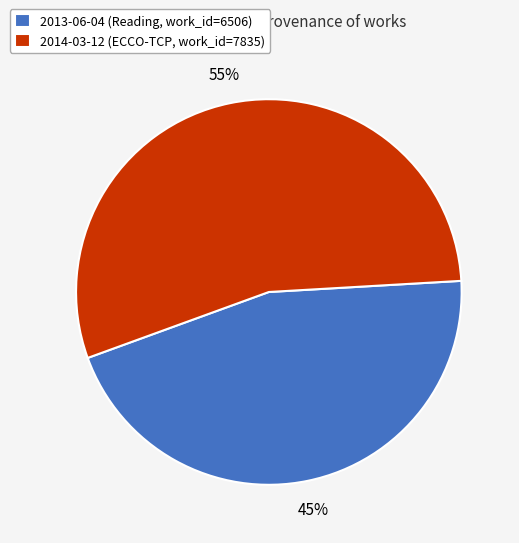

Count the number of slices in the pie.

2